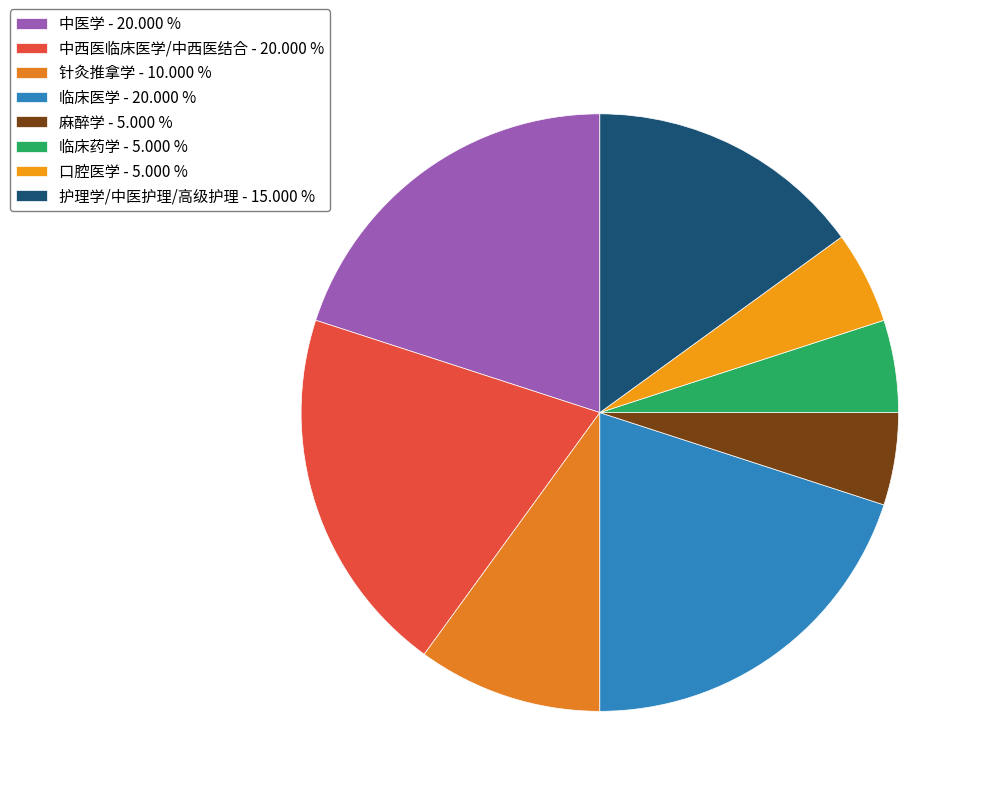

Count the number of slices in the pie.

8